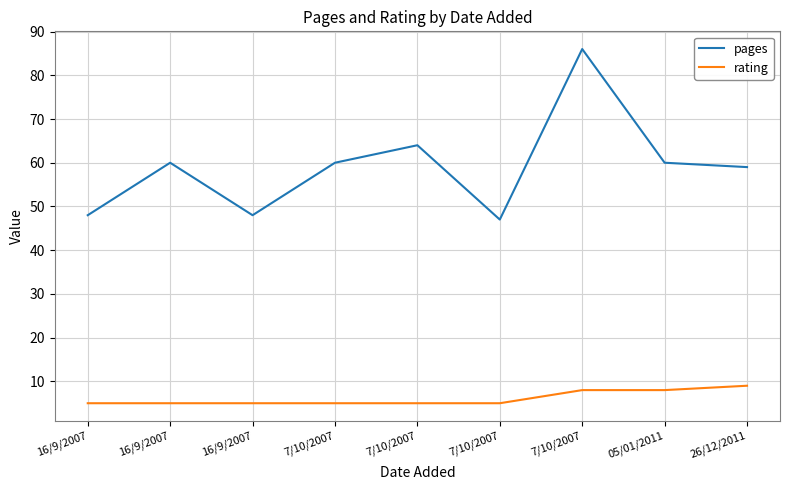

Is this an area chart (filled region under the line)?

No